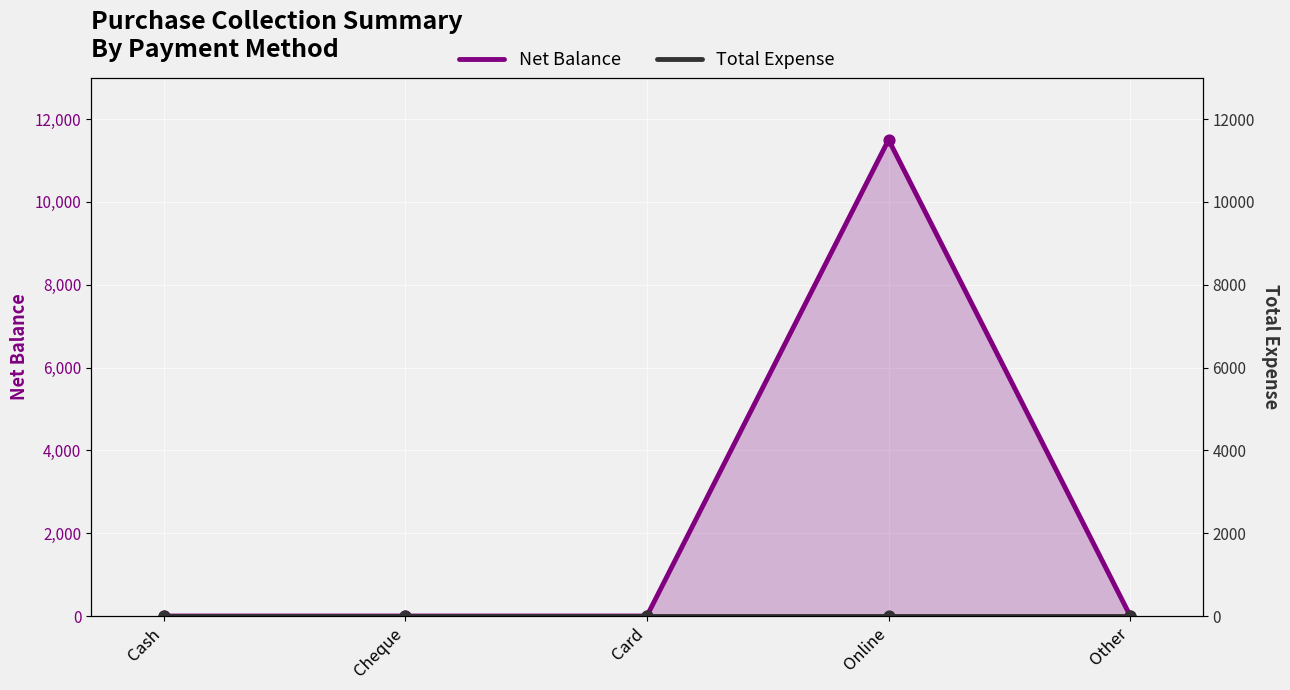

Which series contains the highest Y value?

Net Balance